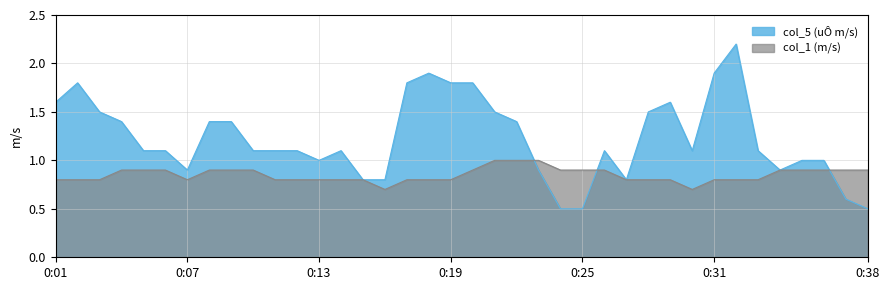

Which category has the lowest value in the col_1 (m/s) series?

0:16